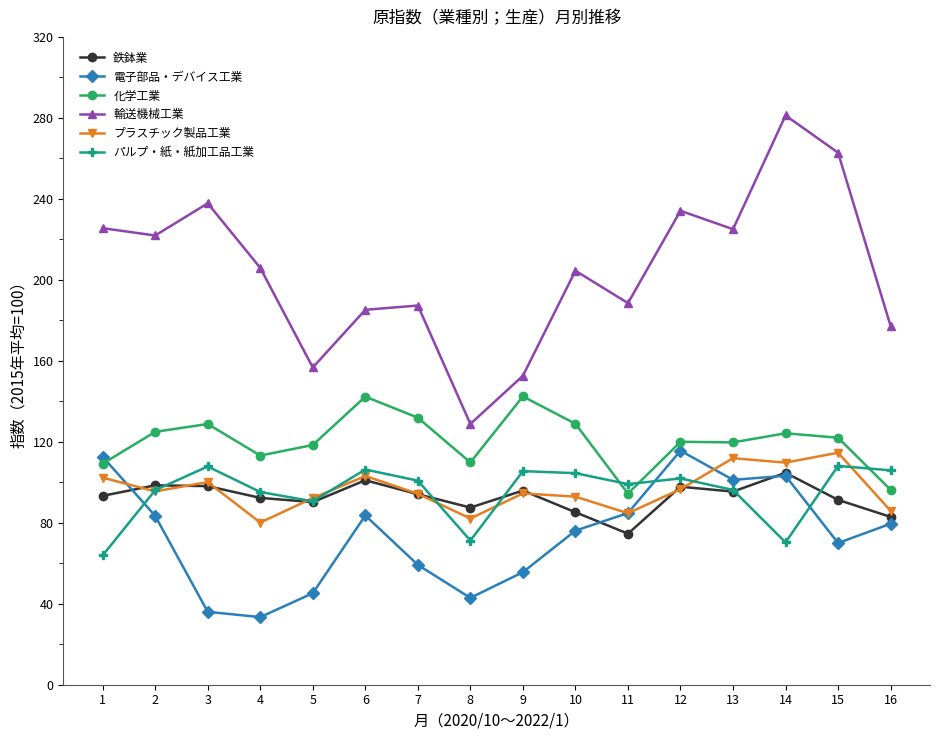

At which label does 鉄鉢業 reach its minimum?

11